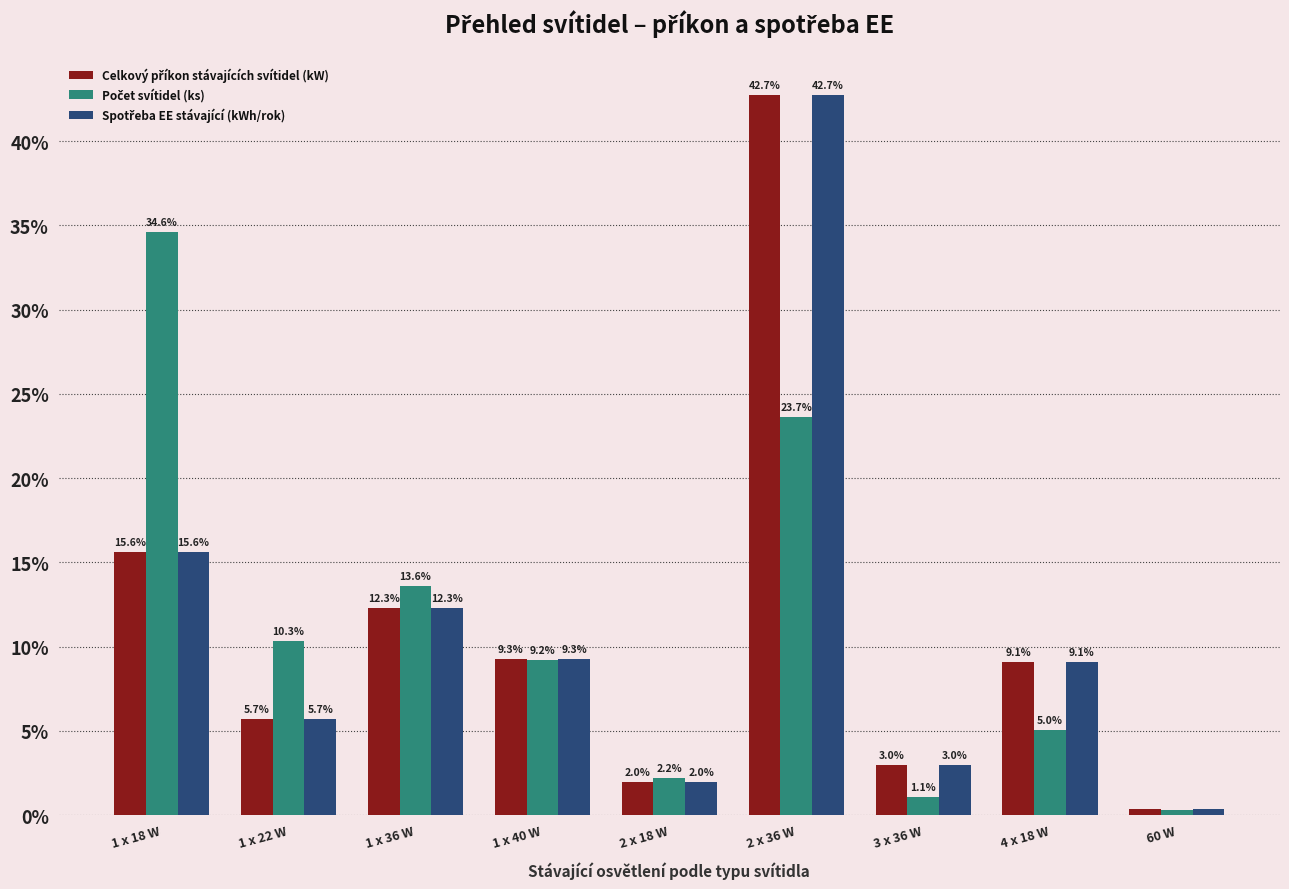

How many groups of bars are there?

9